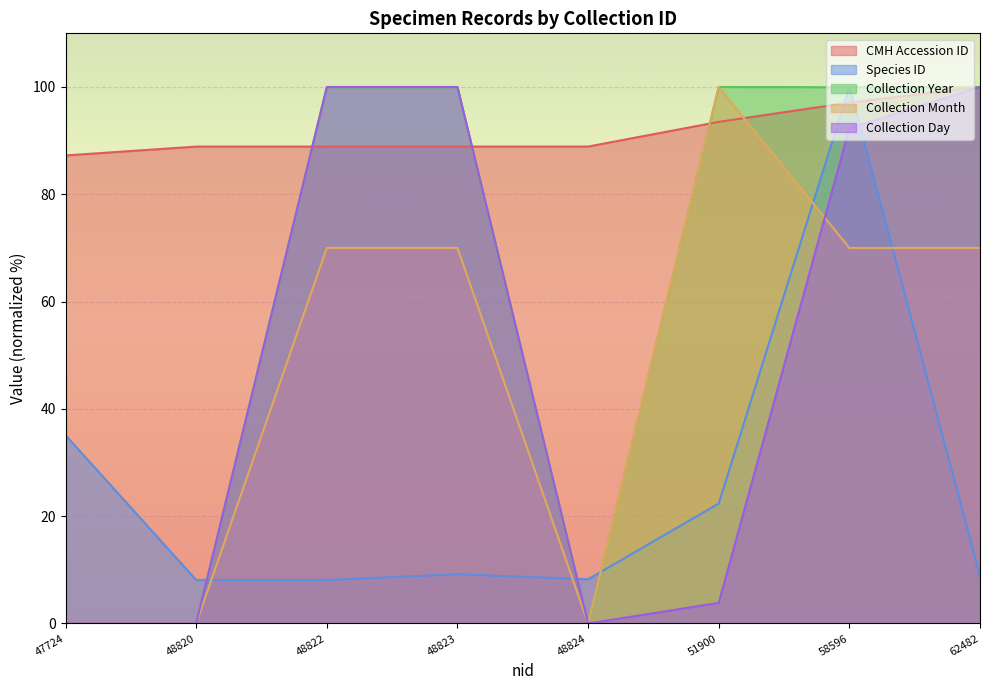

Reading right to left, transcribe all the data shown in this chart.

CMH Accession ID: 100.0	97.1	93.5	88.9	88.9	88.9	88.9	87.2
Species ID: 8.8	100.0	22.4	8.2	9.2	8.1	8.1	35.1
Collection Year: 100.0	100.0	100.0	0.0	100.0	100.0	0.0	0.0
Collection Month: 70.0	70.0	100.0	0.0	70.0	70.0	0.0	0.0
Collection Day: 100.0	92.3	3.8	0.0	100.0	100.0	0.0	0.0